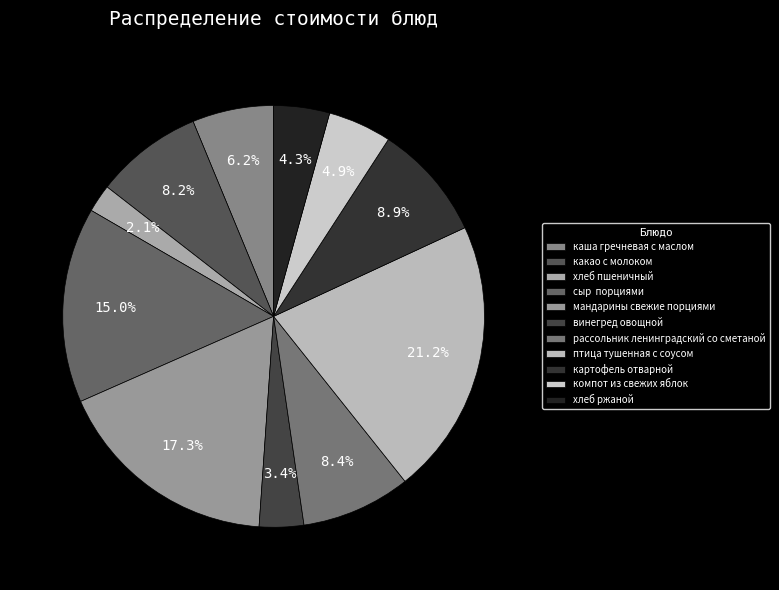

Is винегред овощной the majority of the pie?

No